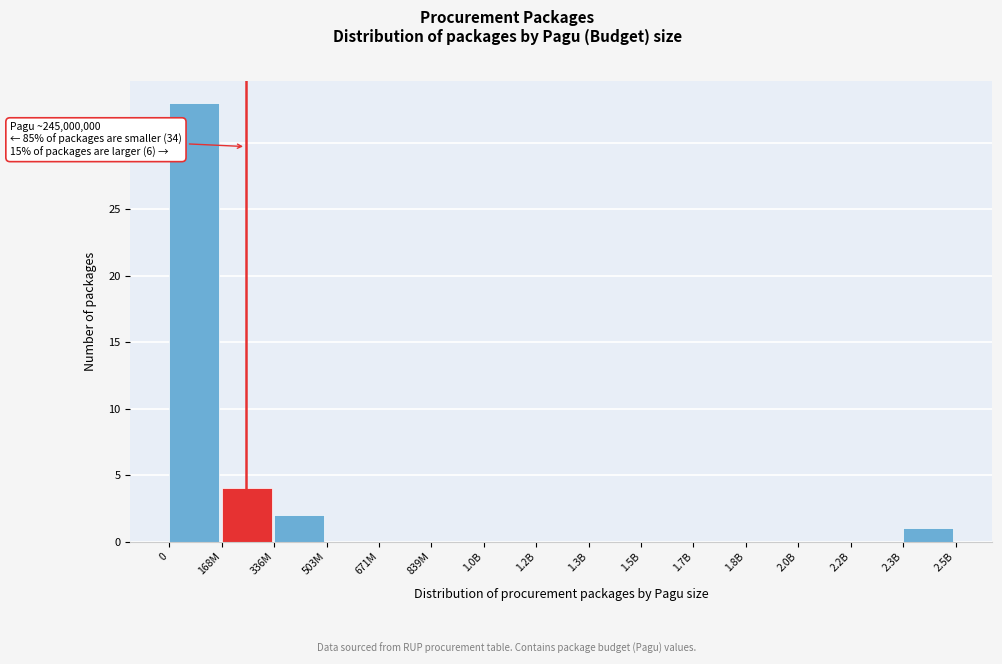

Reading left to right, what are all the values shown in this chart?

0=33	168M=4	336M=2	503M=0	671M=0	839M=0	1.0B=0	1.2B=0	1.3B=0	1.5B=0	1.7B=0	1.8B=0	2.0B=0	2.2B=0	2.3B=1